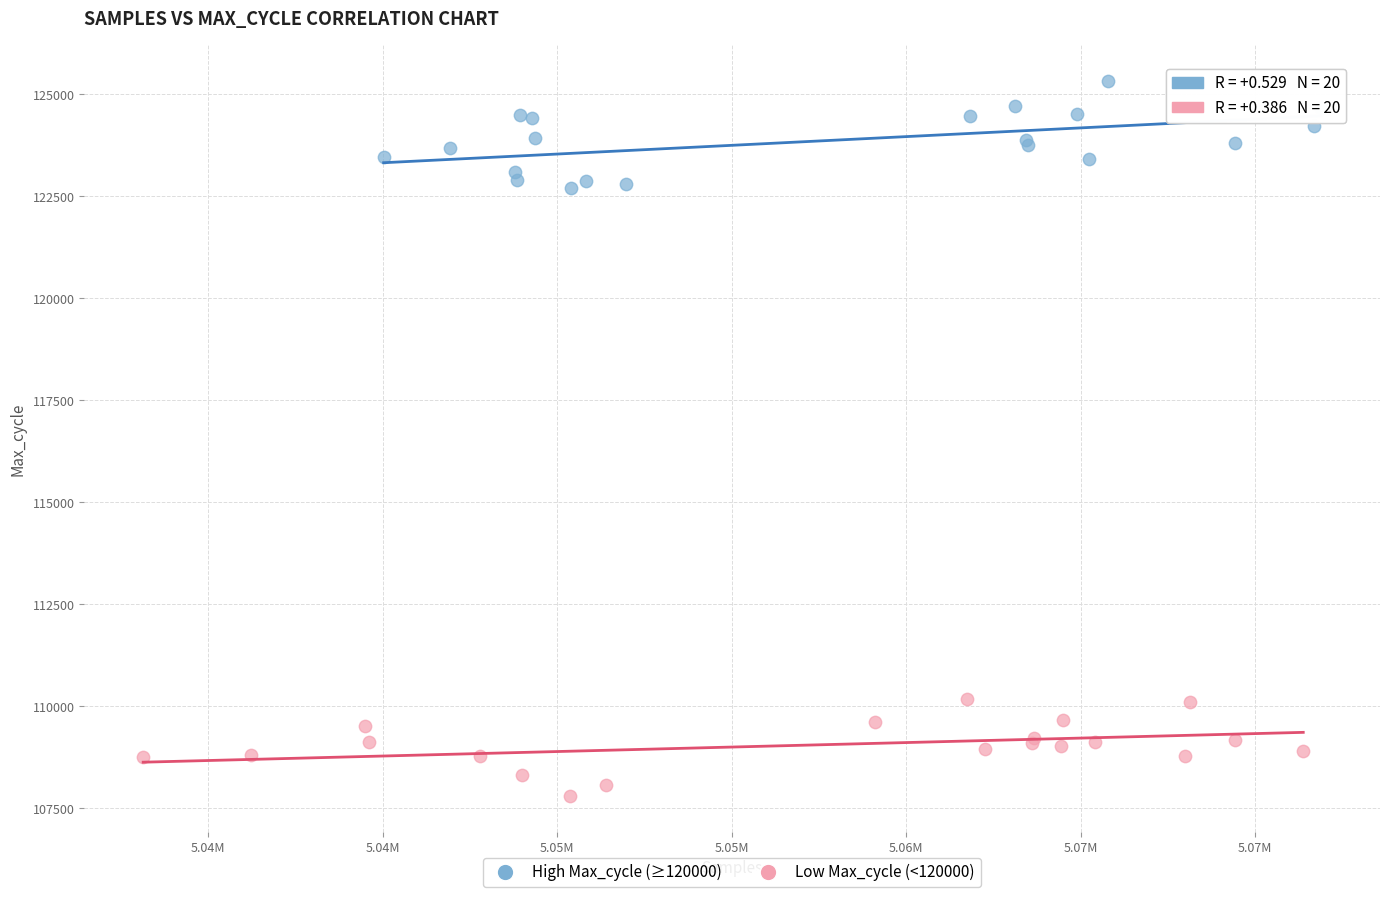

Which series reaches the minimum Y coordinate?

Low Max_cycle (<120000)